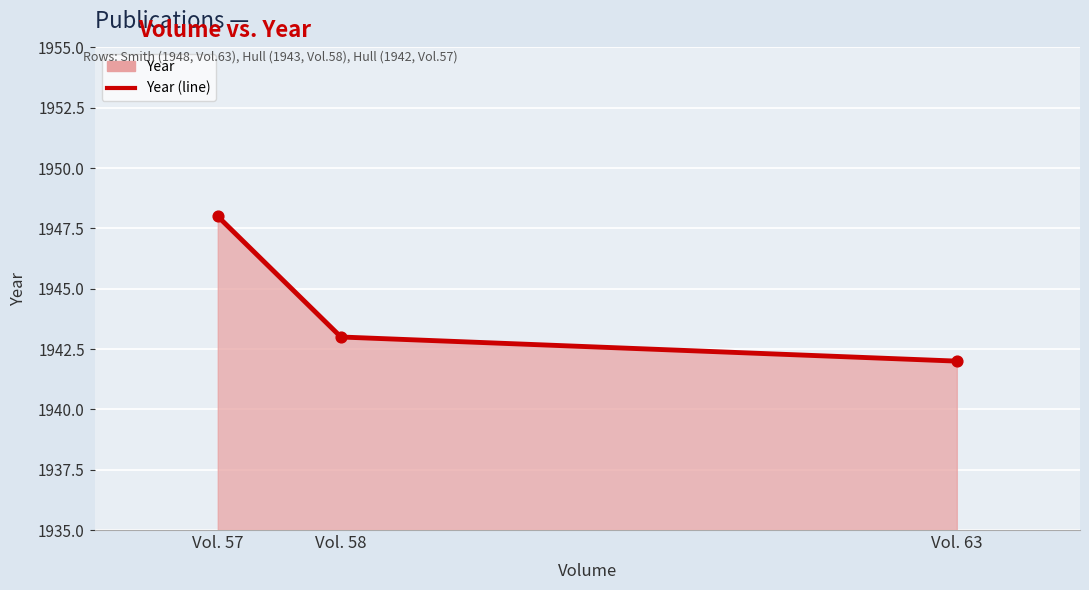

What is the change in value from Vol. 57 to Vol. 63?

-6